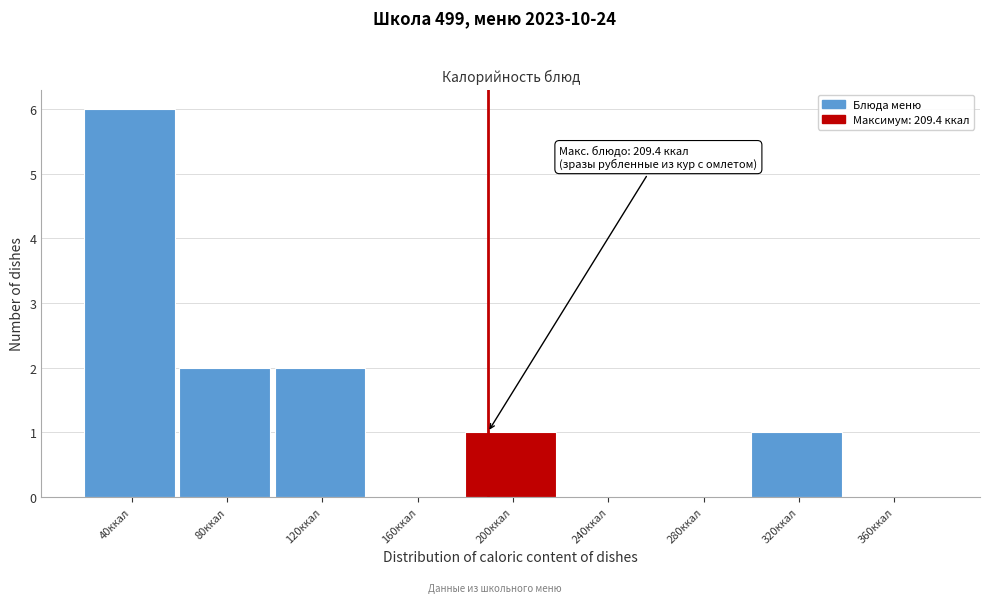

Reading left to right, transcribe all the data shown in this chart.

40ккал=6	80ккал=2	120ккал=2	160ккал=0	200ккал=1	240ккал=0	280ккал=0	320ккал=1	360ккал=0